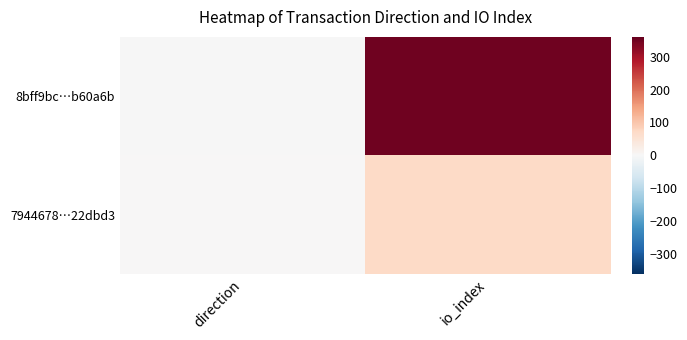

Which series changed the most between direction and io_index?

8bff9bc…b60a6b